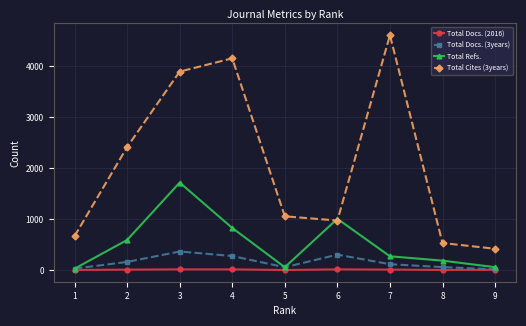

Is the value of Total Refs. at 6 greater than the value of Total Docs. (2016) at 8?

Yes